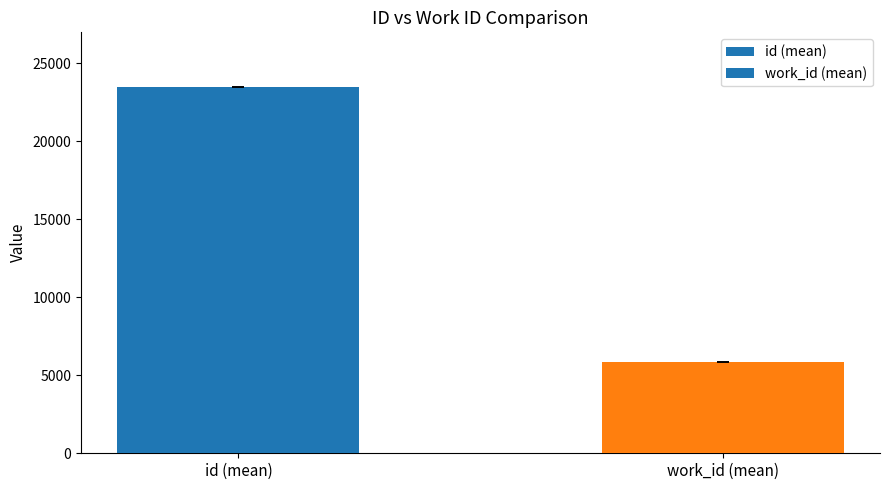

What is the value of the 1st bar from the left?

23474.5